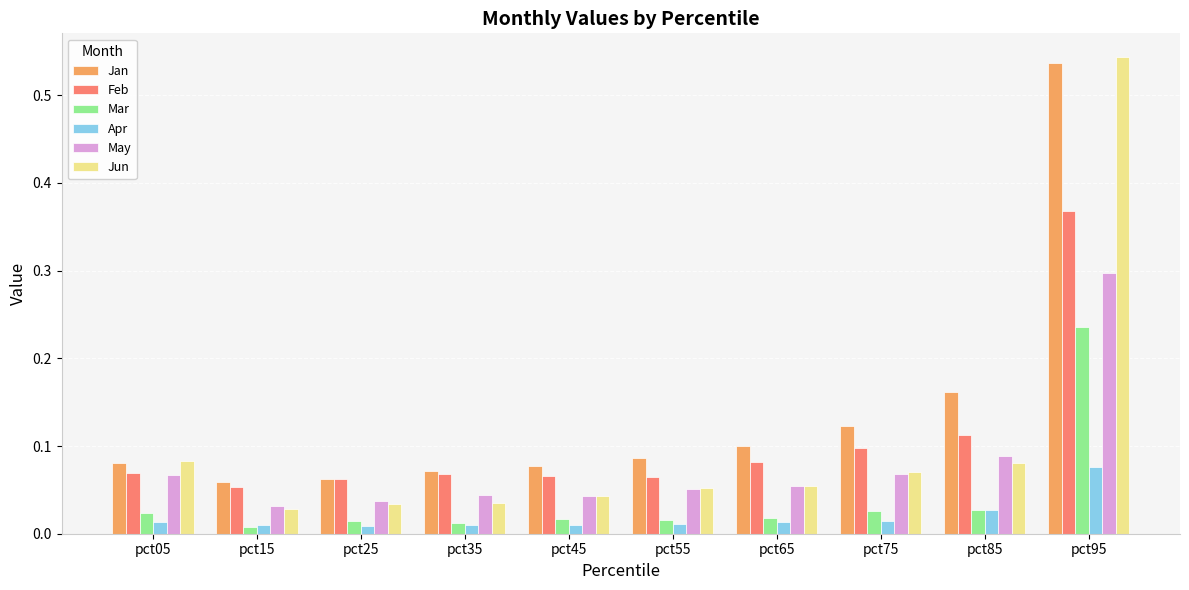

Which series has the widest spread of values?

Jun